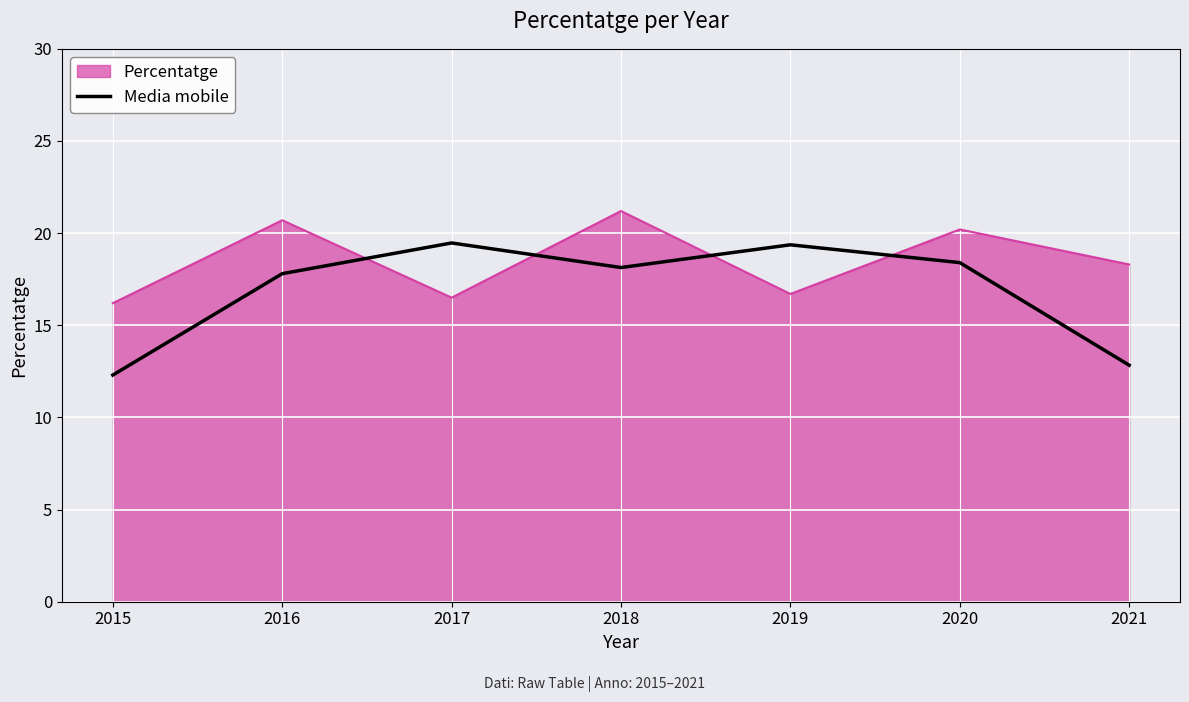

The value of Percentatge at 2021 is 18.3. True or false?

True